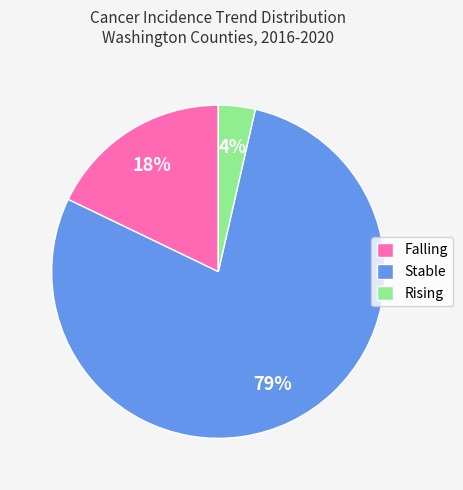

What is the largest slice in the pie chart?

Stable